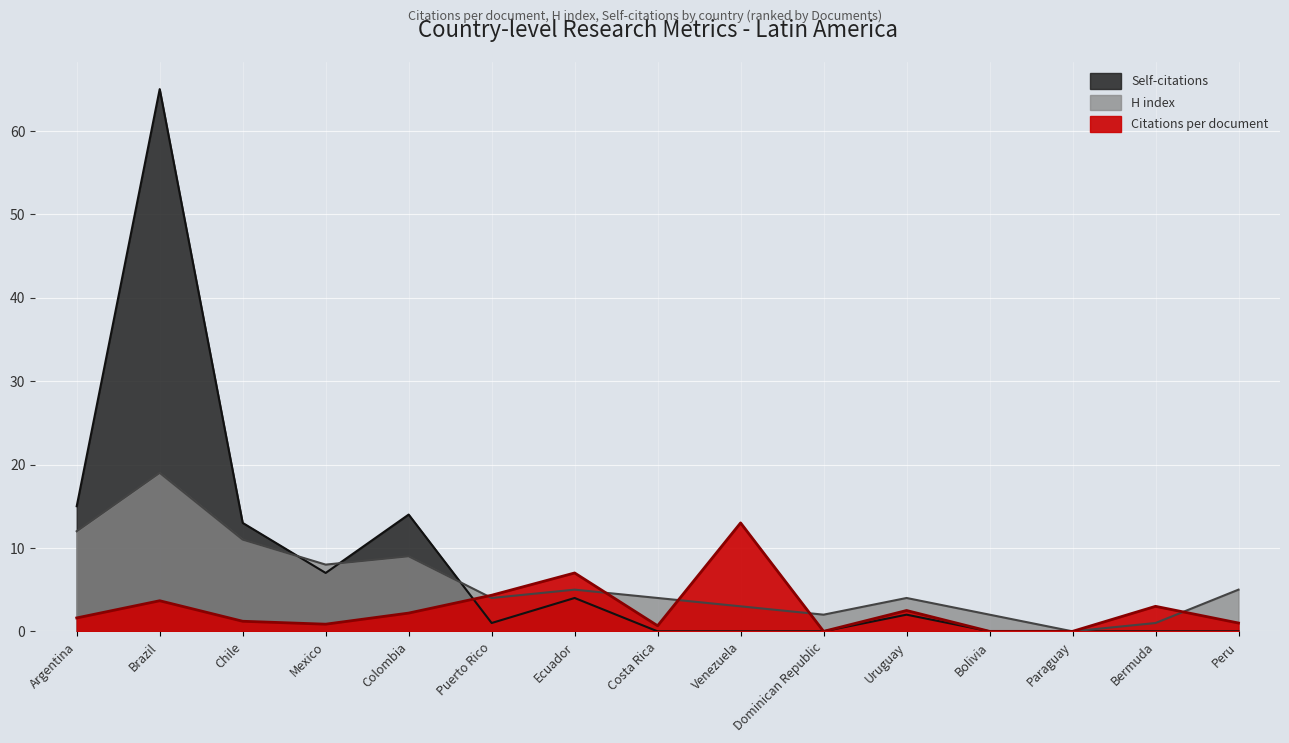

Is the value of Citations per document at Peru greater than the value of H index at Colombia?

No